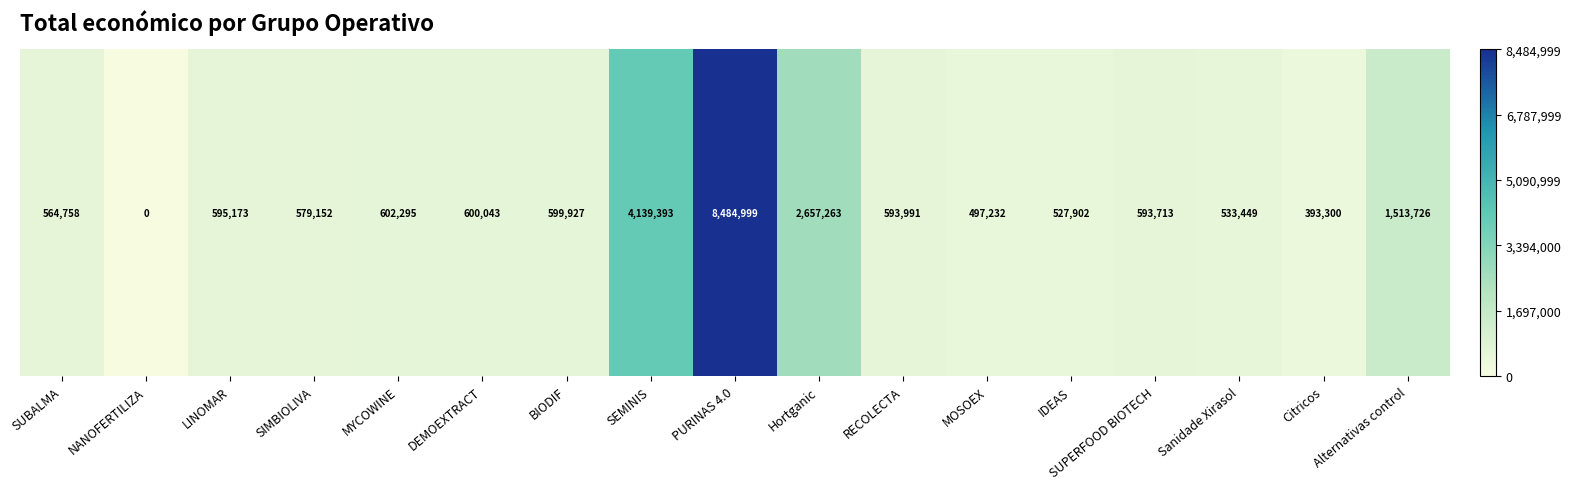

What is the ratio of the value at Hortganic to the value at Sanidade Xirasol?

5.0